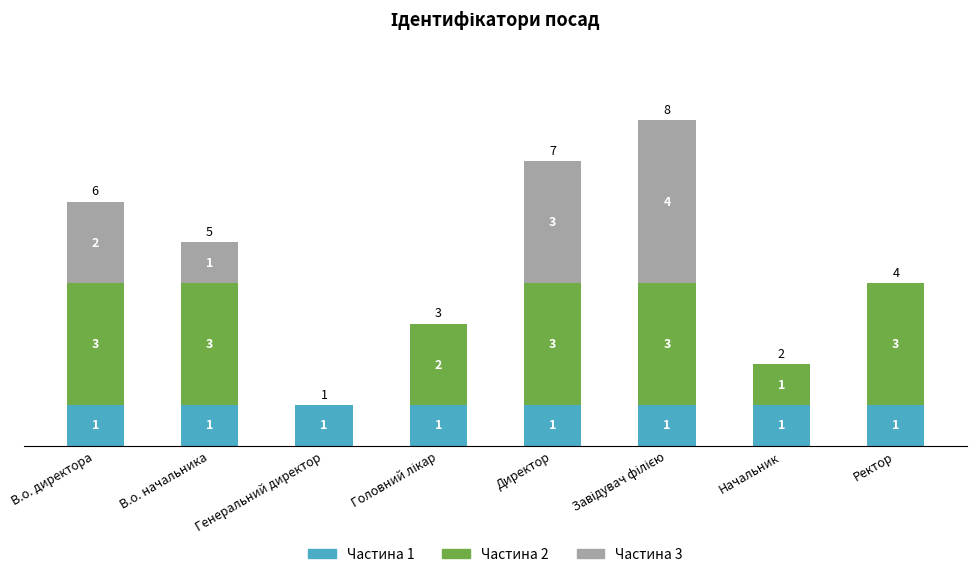

What is the total value across all series at Директор?

7